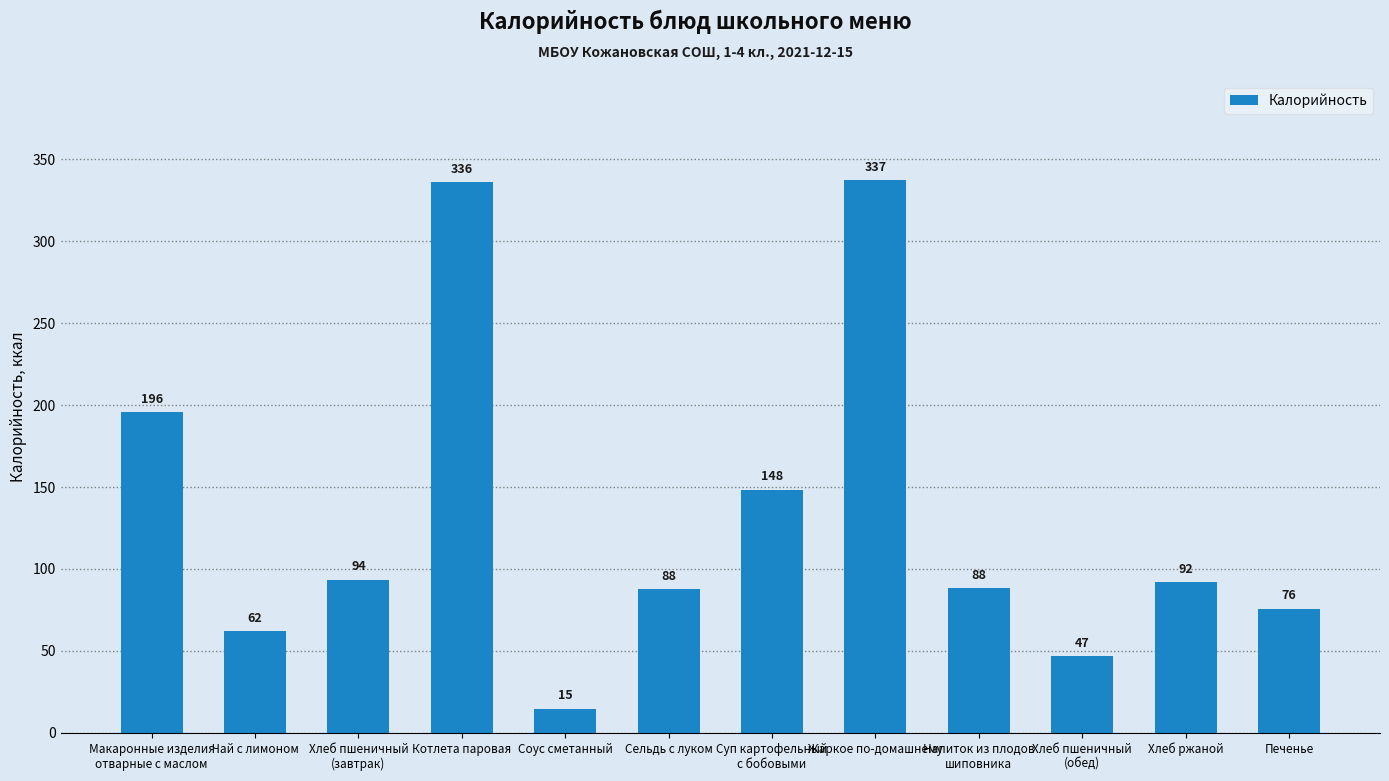

What is the difference between the maximum and minimum values?

322.2